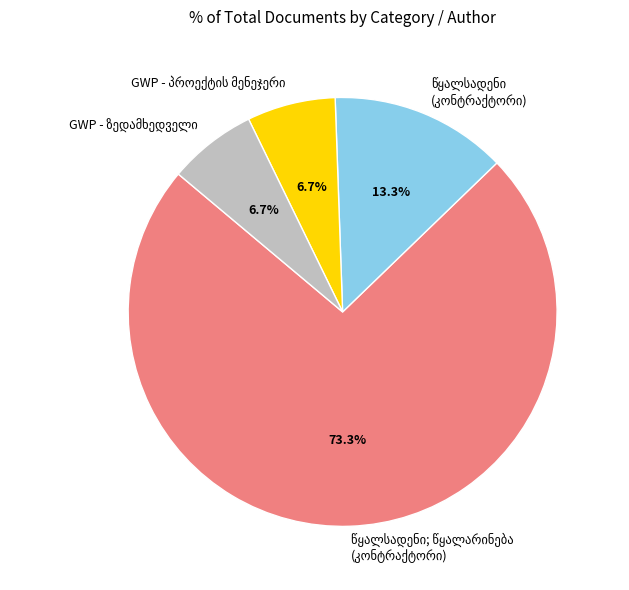

Count the number of slices in the pie.

4